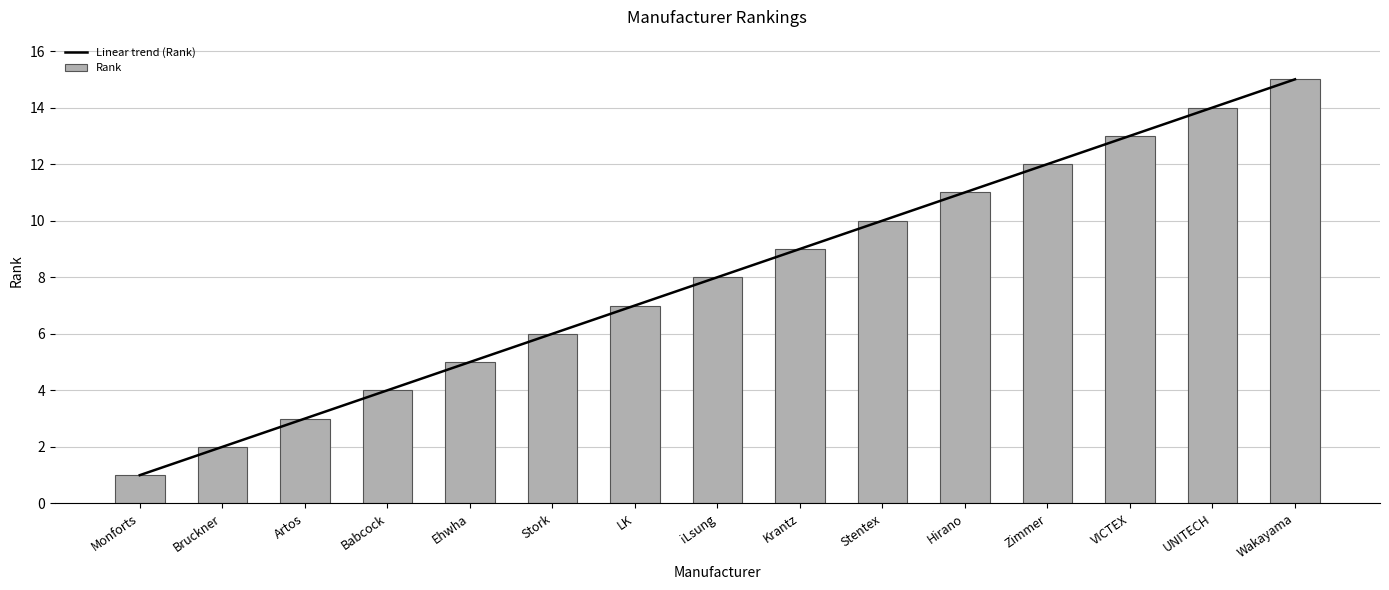

List the series in order of their peak value, lowest first.

Linear trend (Rank), Rank